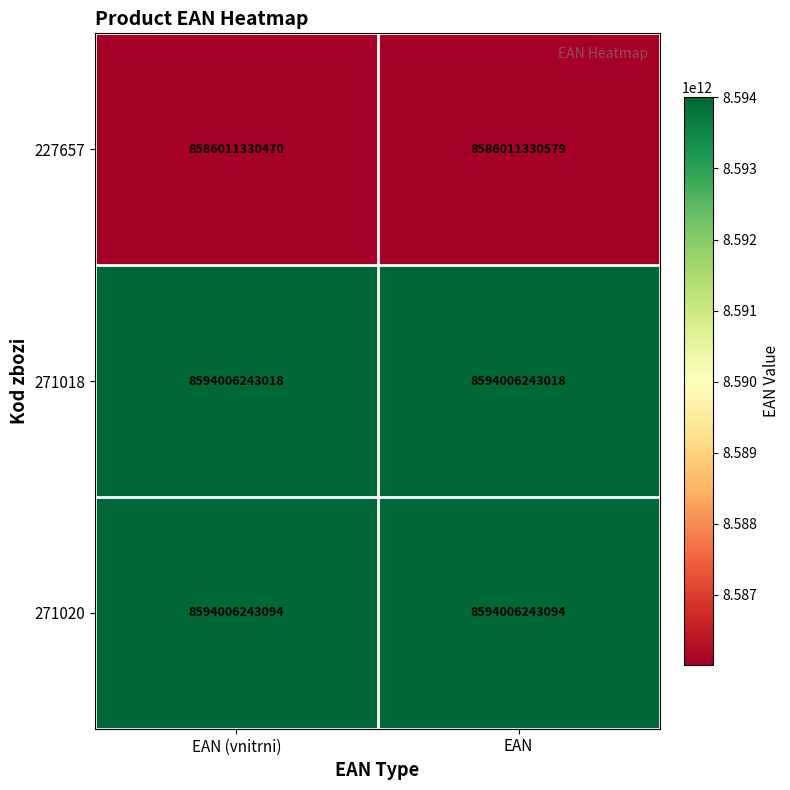

What is the total value across all series at EAN?

25774023816691